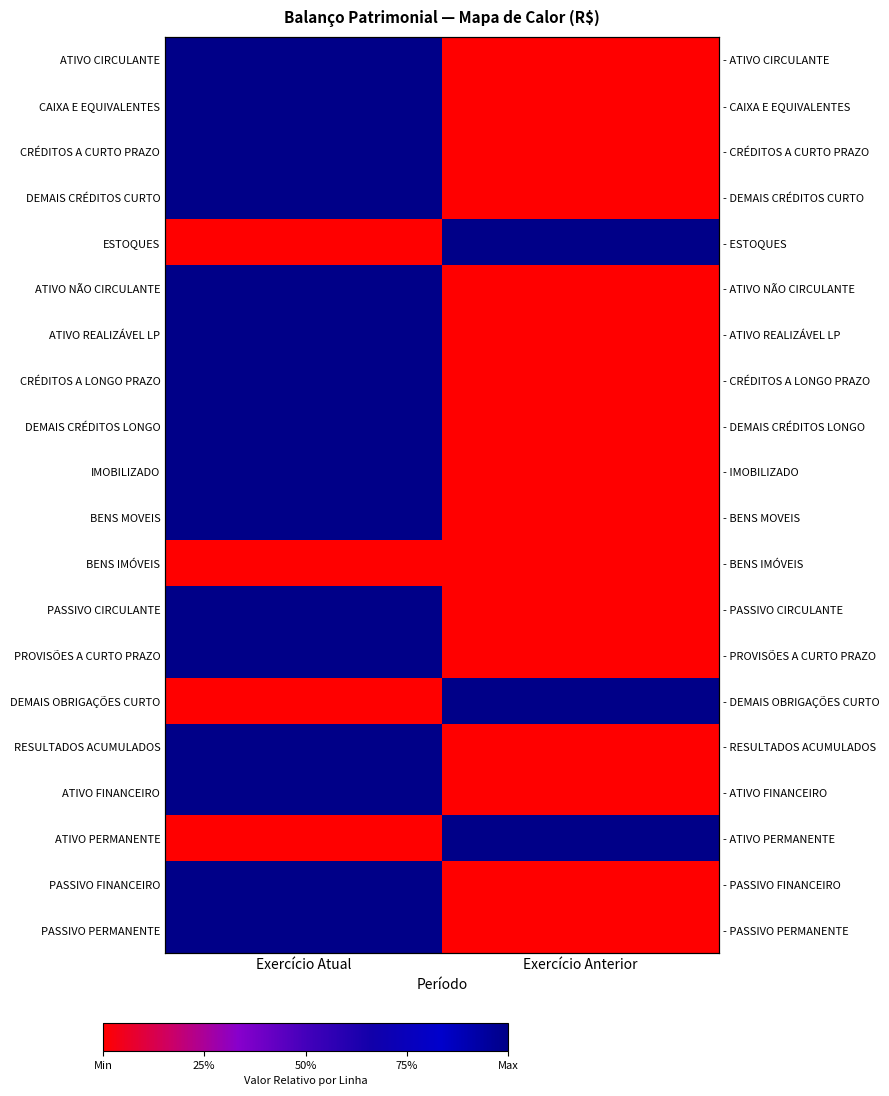

List the series in order of their peak value, highest first.

ATIVO CIRCULANTE, CAIXA E EQUIVALENTES, CRÉDITOS A CURTO PRAZO, DEMAIS CRÉDITOS CURTO, ESTOQUES, ATIVO NÃO CIRCULANTE, ATIVO REALIZÁVEL LP, CRÉDITOS A LONGO PRAZO, DEMAIS CRÉDITOS LONGO, IMOBILIZADO, BENS MOVEIS, PASSIVO CIRCULANTE, PROVISÕES A CURTO PRAZO, DEMAIS OBRIGAÇÕES CURTO, RESULTADOS ACUMULADOS, ATIVO FINANCEIRO, ATIVO PERMANENTE, PASSIVO FINANCEIRO, PASSIVO PERMANENTE, BENS IMÓVEIS